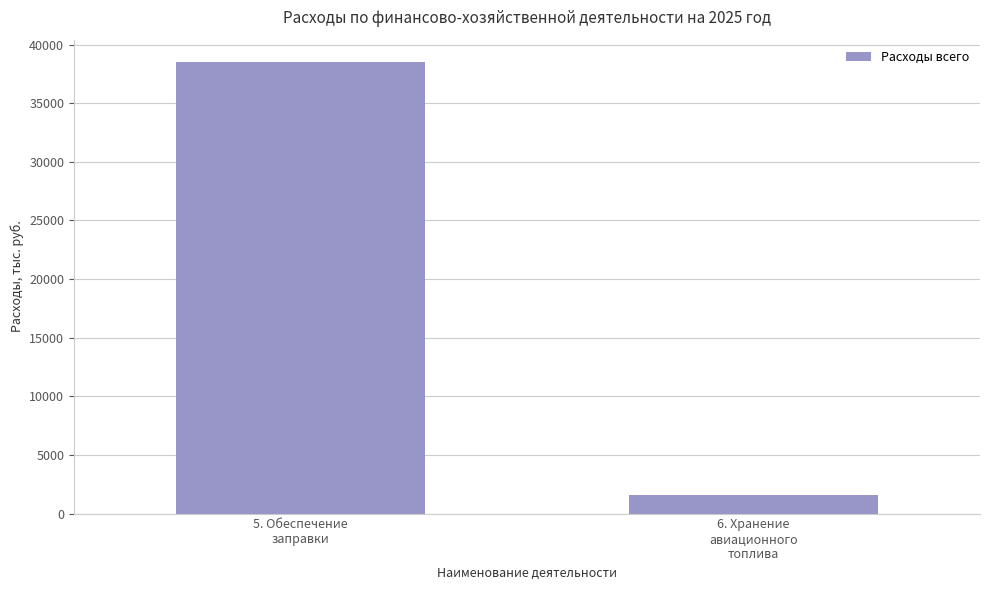

Rank the categories by value from highest to lowest.

5. Обеспечение
заправки, 6. Хранение
авиационного
топлива